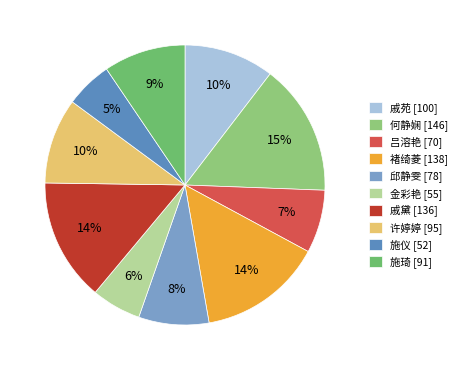

Count the number of slices in the pie.

10